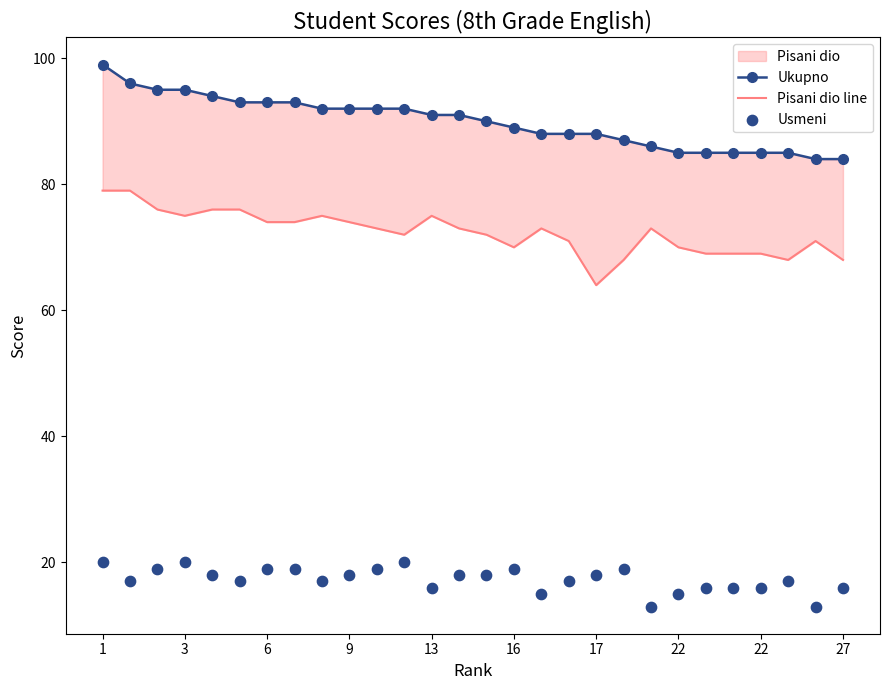

What is the total value across all series at 20?

172